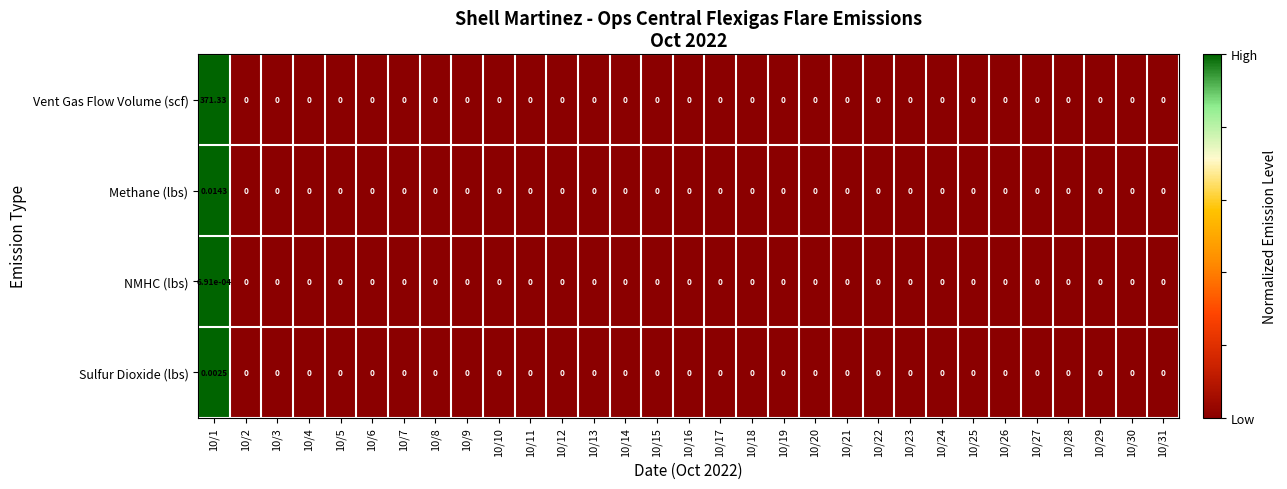

Which series has the largest range (max minus min)?

Vent Gas Flow Volume (scf)